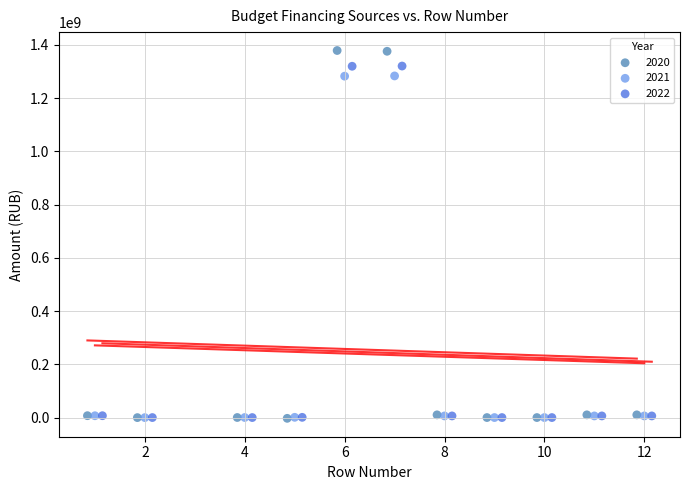

Which series has the largest Y range (max minus min)?

2020